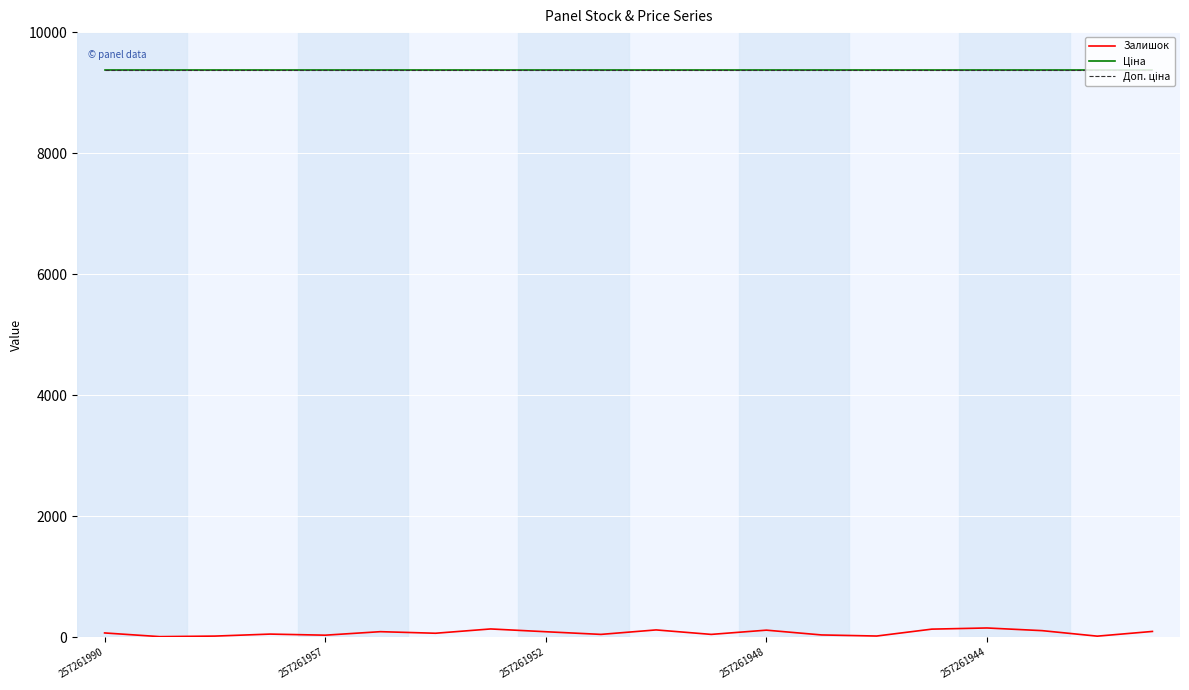

Does the chart display data point markers on the line(s)?

No